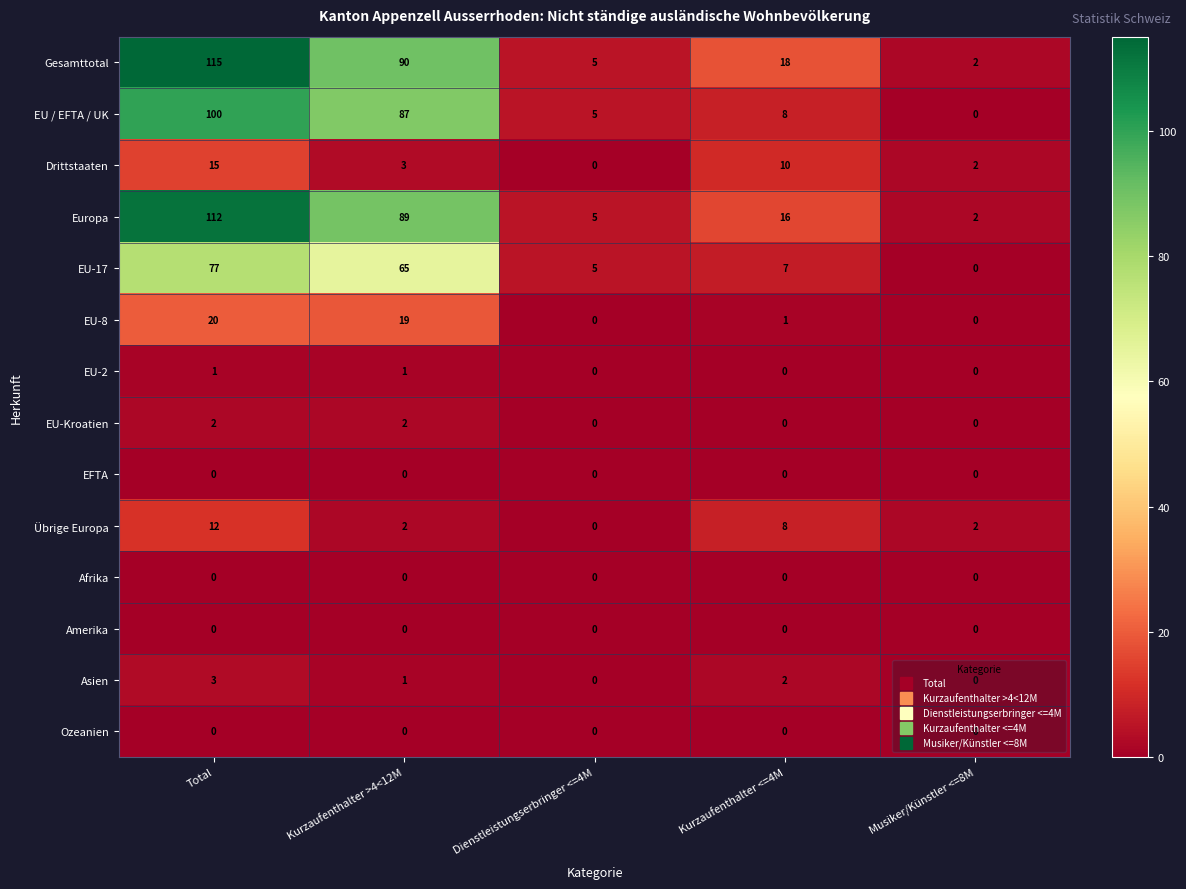

How many EU-Kroatien values are between 0 and 2?

5